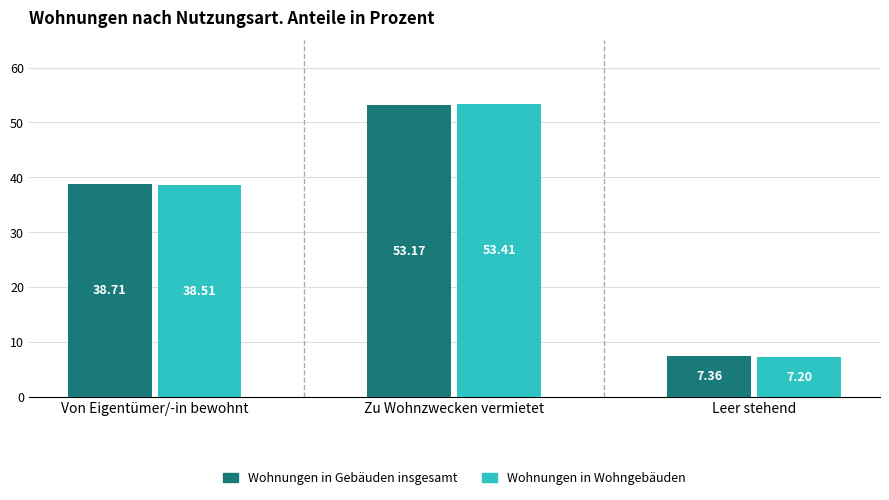

At Leer stehend, list the series in order from smallest to largest.

Wohnungen in Wohngebäuden, Wohnungen in Gebäuden insgesamt